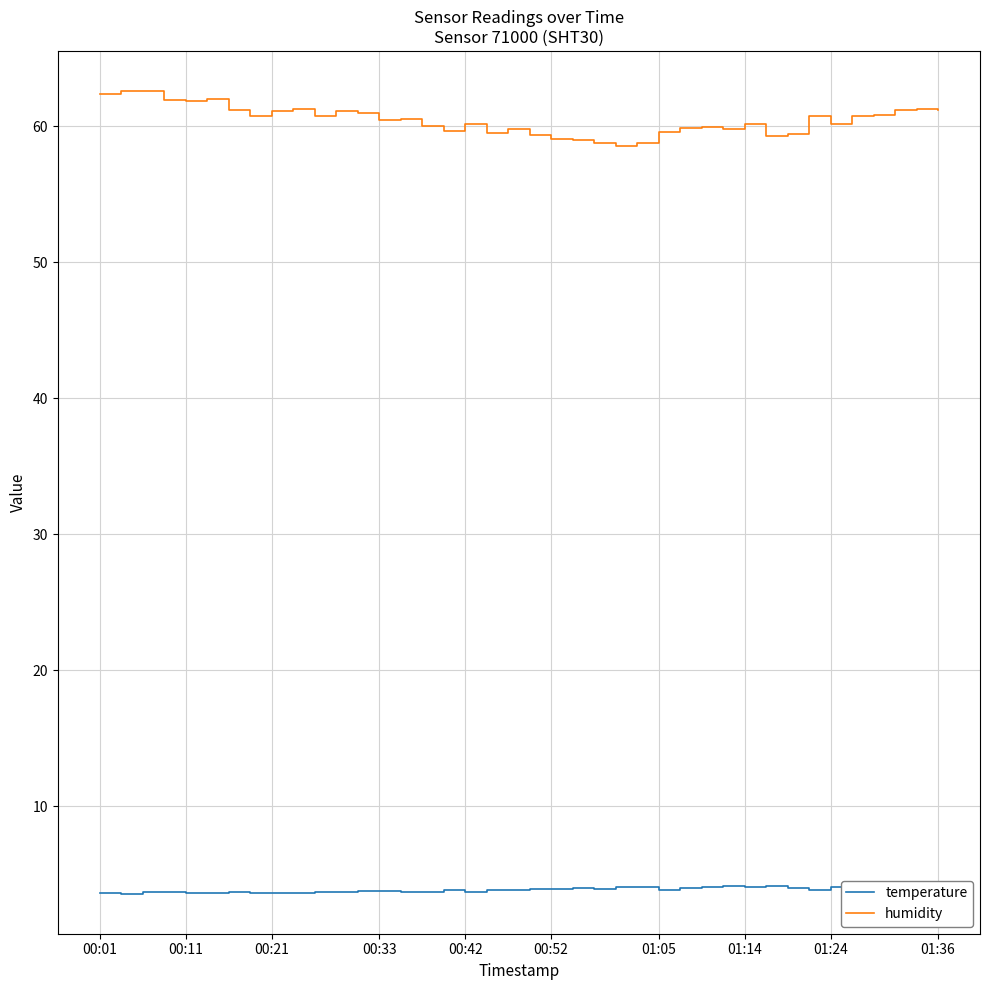

At how many categories does at least one series exceed 45?

40